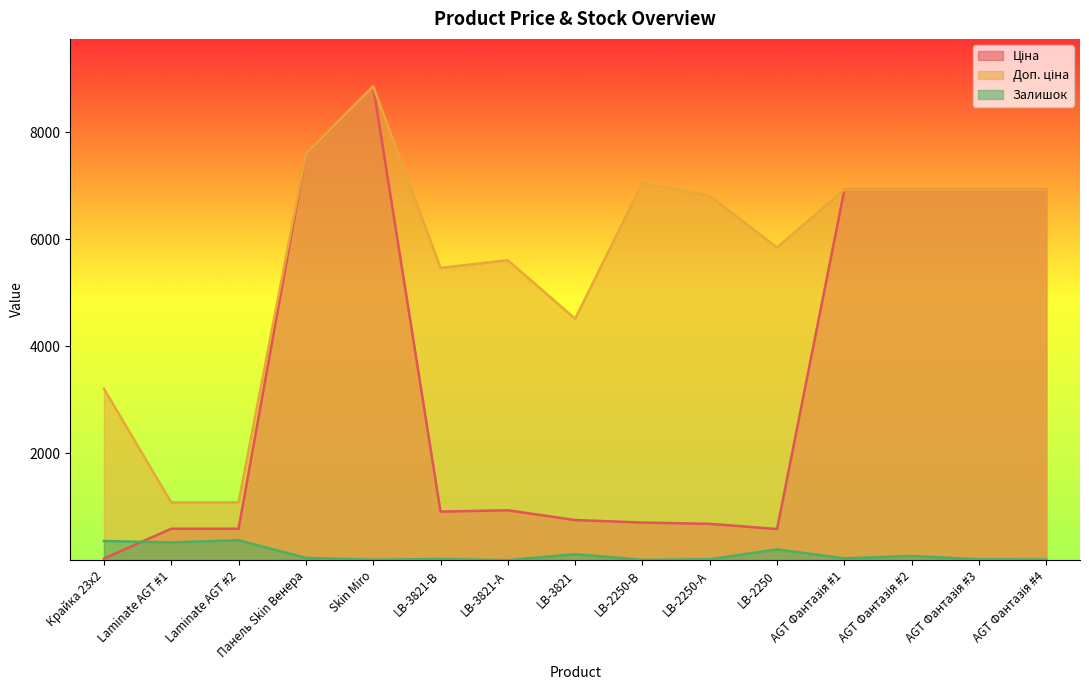

Reading left to right, transcribe all the data shown in this chart.

Ціна: Крайка 23x2=32.0	Laminate AGT #1=589.9	Laminate AGT #2=589.9	Панель Skin Венера=7596.5	Skin Miro=8856.7	LB-3821-В=910.4	LB-3821-А=934.5	LB-3821=752.2	LB-2250-В=705.1	LB-2250-А=681.0	LB-2250=584.4	AGT Фантазія #1=6925.7	AGT Фантазія #2=6925.7	AGT Фантазія #3=6925.7	AGT Фантазія #4=6925.7
Доп. ціна: Крайка 23x2=3205.0	Laminate AGT #1=1081.7	Laminate AGT #2=1081.7	Панель Skin Венера=7596.5	Skin Miro=8856.7	LB-3821-В=5462.3	LB-3821-А=5607.2	LB-3821=4513.3	LB-2250-В=7051.3	LB-2250-А=6809.8	LB-2250=5843.9	AGT Фантазія #1=6925.7	AGT Фантазія #2=6925.7	AGT Фантазія #3=6925.7	AGT Фантазія #4=6925.7
Залишок: Крайка 23x2=360.0	Laminate AGT #1=334.0	Laminate AGT #2=374.0	Панель Skin Венера=44.0	Skin Miro=11.0	LB-3821-В=24.0	LB-3821-А=2.0	LB-3821=113.0	LB-2250-В=8.0	LB-2250-А=19.0	LB-2250=204.0	AGT Фантазія #1=36.0	AGT Фантазія #2=81.0	AGT Фантазія #3=18.0	AGT Фантазія #4=14.0